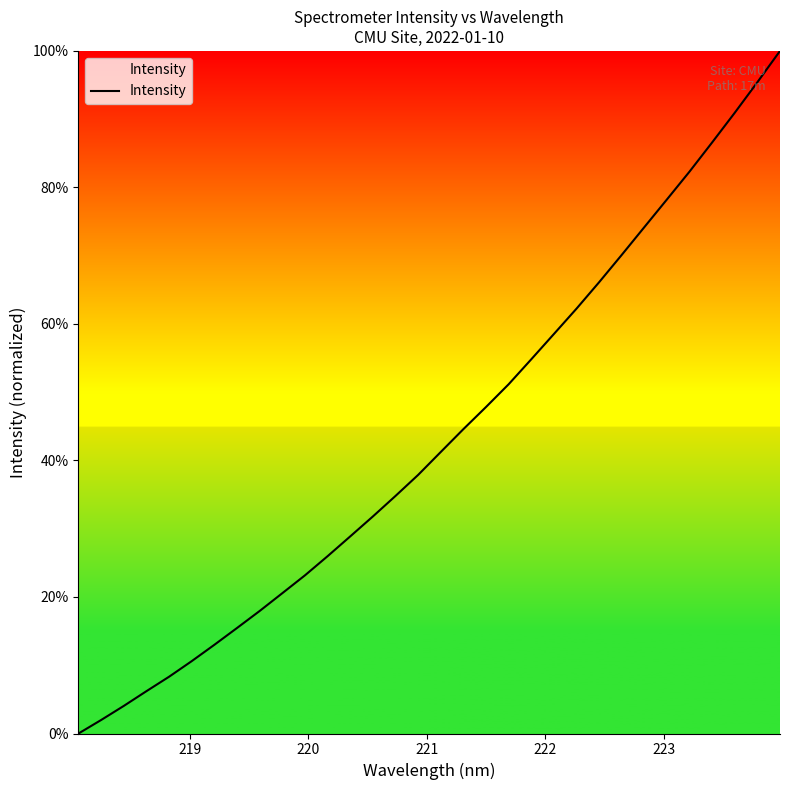

What is the difference between the maximum and minimum values?

100.0